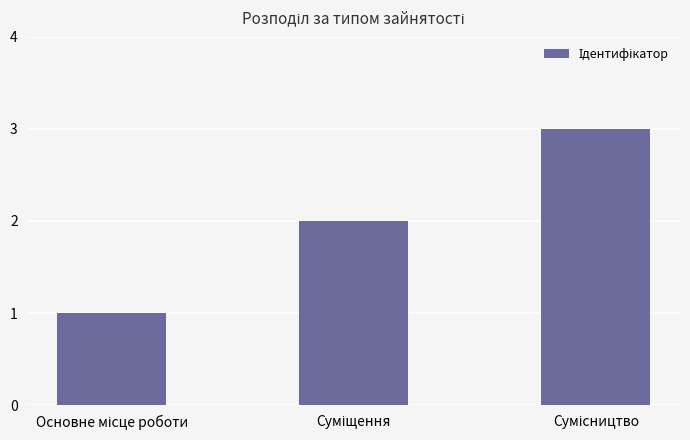

What is the sum of all values?

6